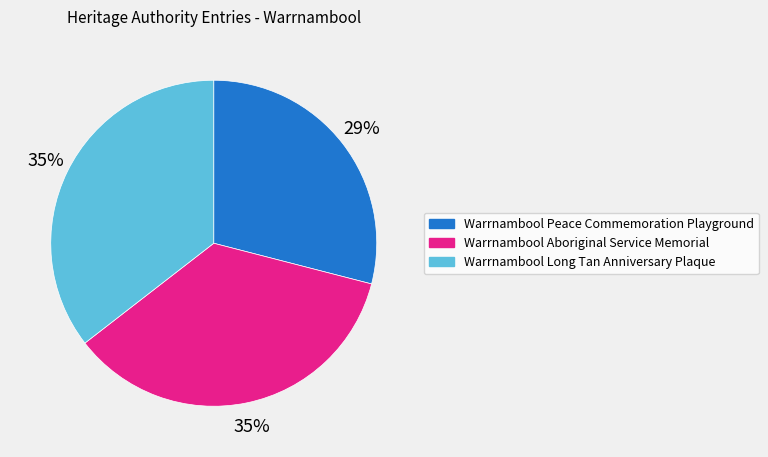

Combined, do Warrnambool Long Tan Anniversary Plaque and Warrnambool Peace Commemoration Playground account for over 50%?

Yes